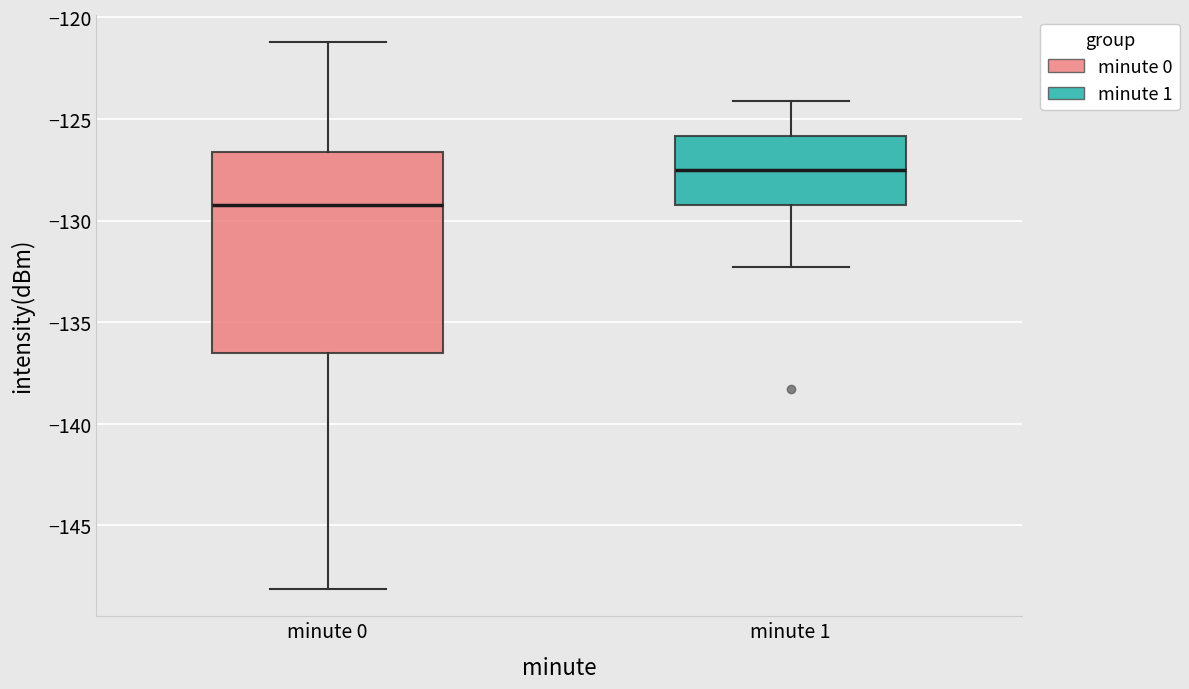

Reading left to right, read every box against the y-axis: the position of its median line, the range the box covers, and the ends of its whiskers. The values are not printed on the chart, so give them approximately, as read against the axis.

minute 0: median -129.0, box -136.5 to -126.5, whiskers -148.0 to -121.0
minute 1: median -127.5, box -129.5 to -126.0, whiskers -132.5 to -124.0